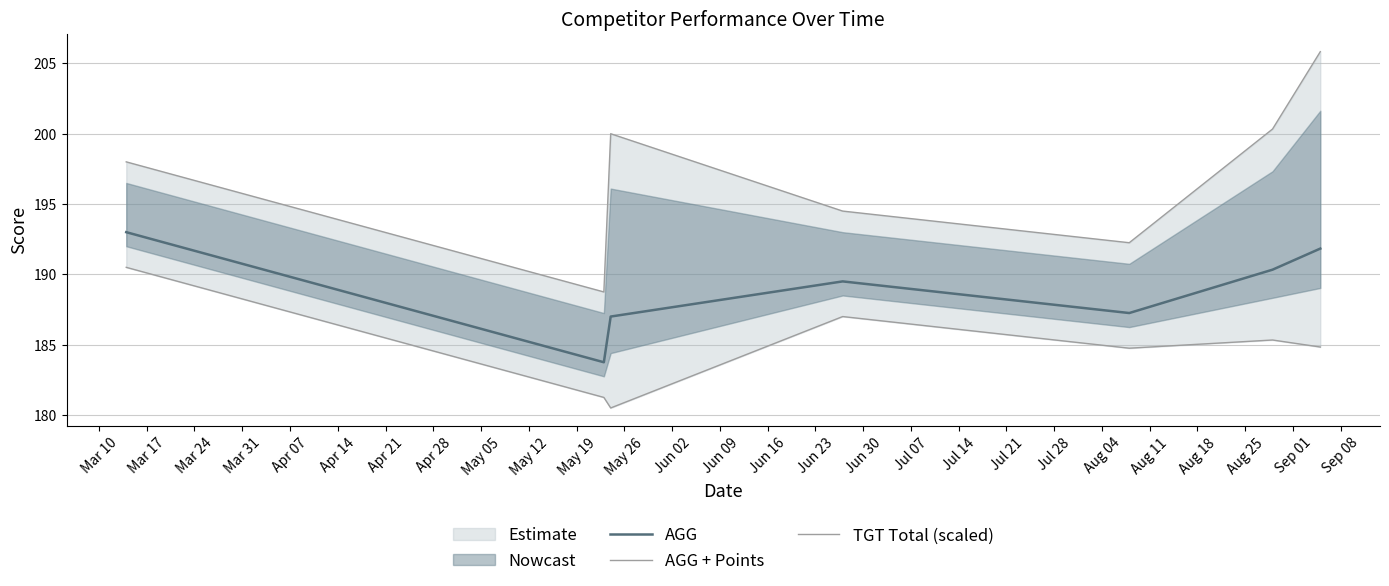

What is the minimum value for AGG?

183.8